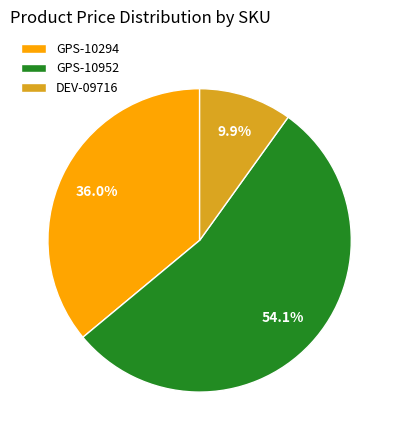

To the nearest percent, what is the combined percentage of GPS-10952 and GPS-10294?

90%